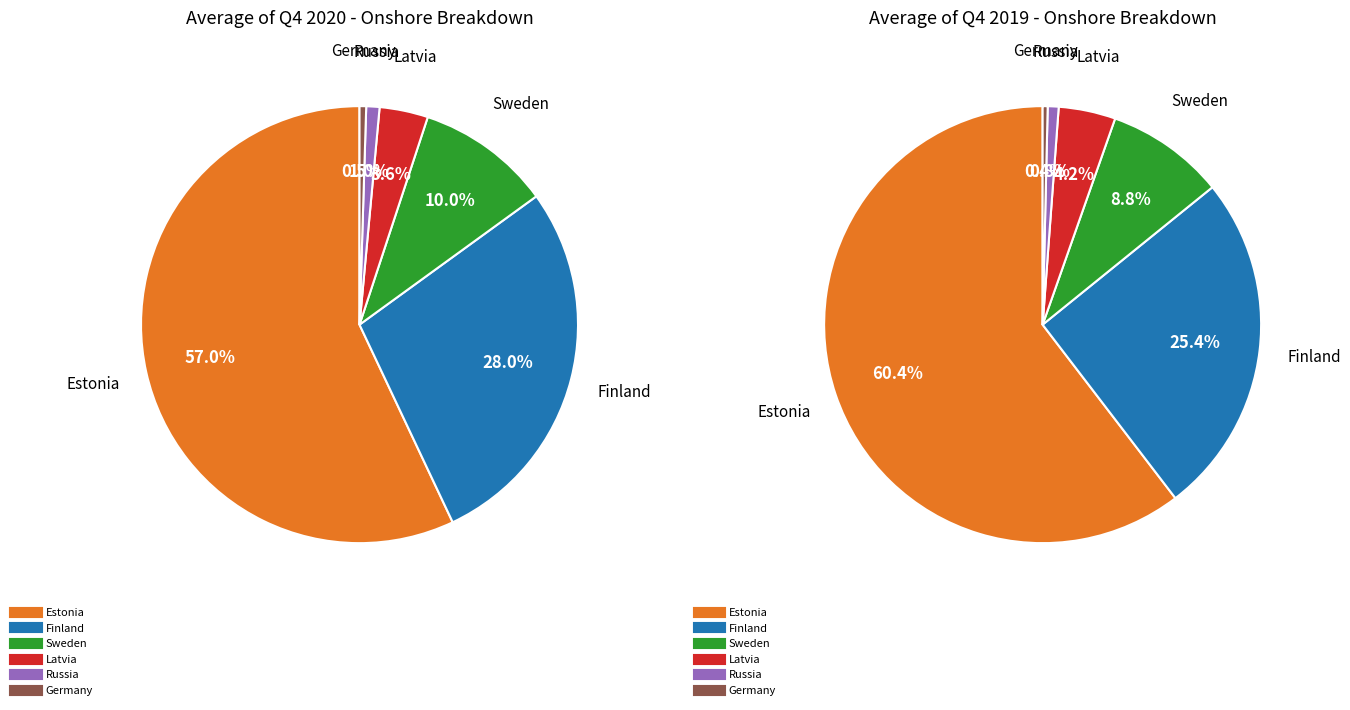

To the nearest percent, what is the difference between the largest and smallest slice percentages?

60%